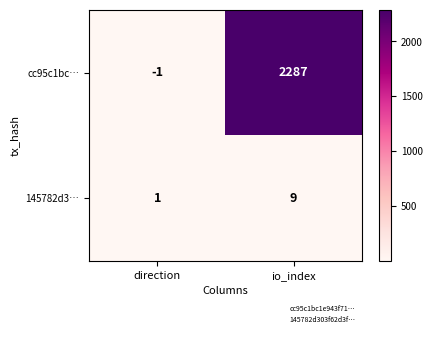

How many series are shown in this chart?

2